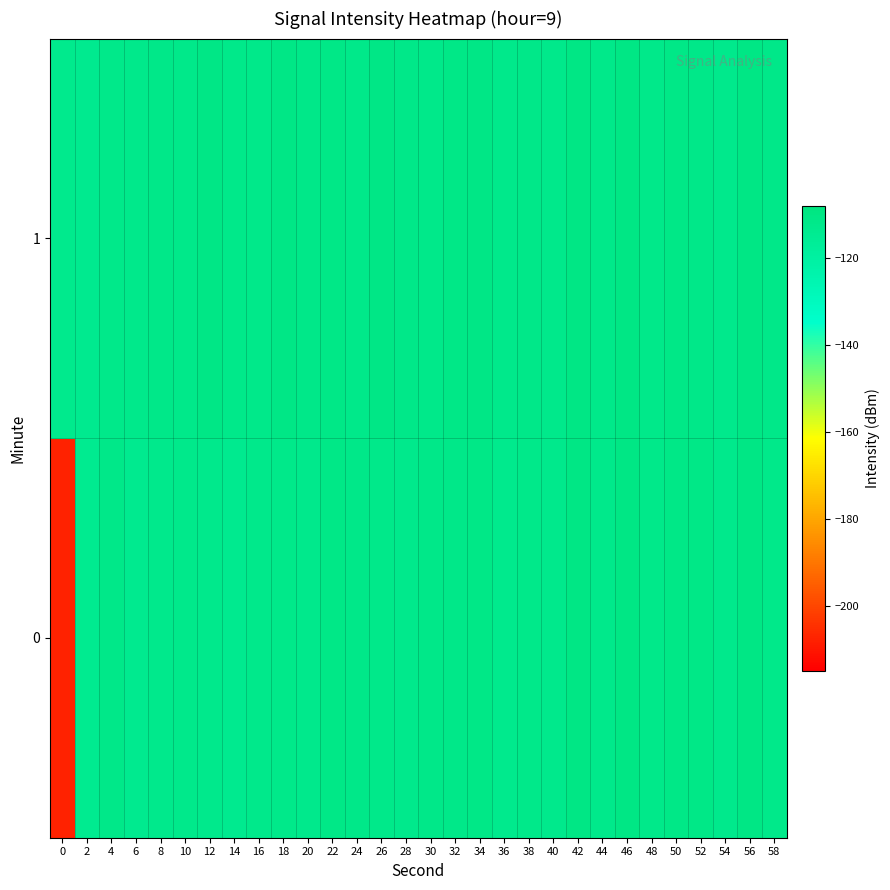

How many distinct data groups are displayed?

2